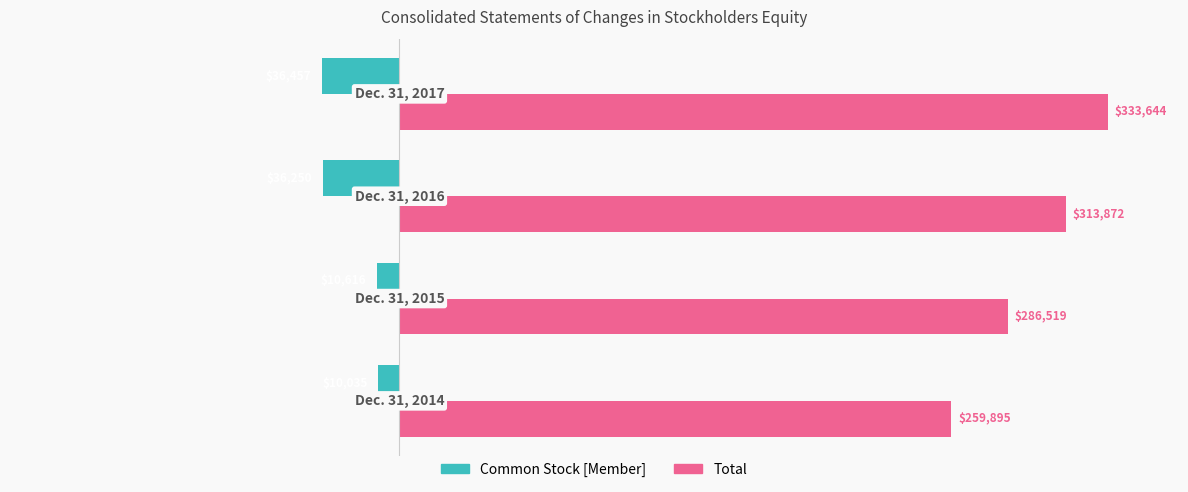

What are all the series names shown in the legend?

Common Stock [Member], Total